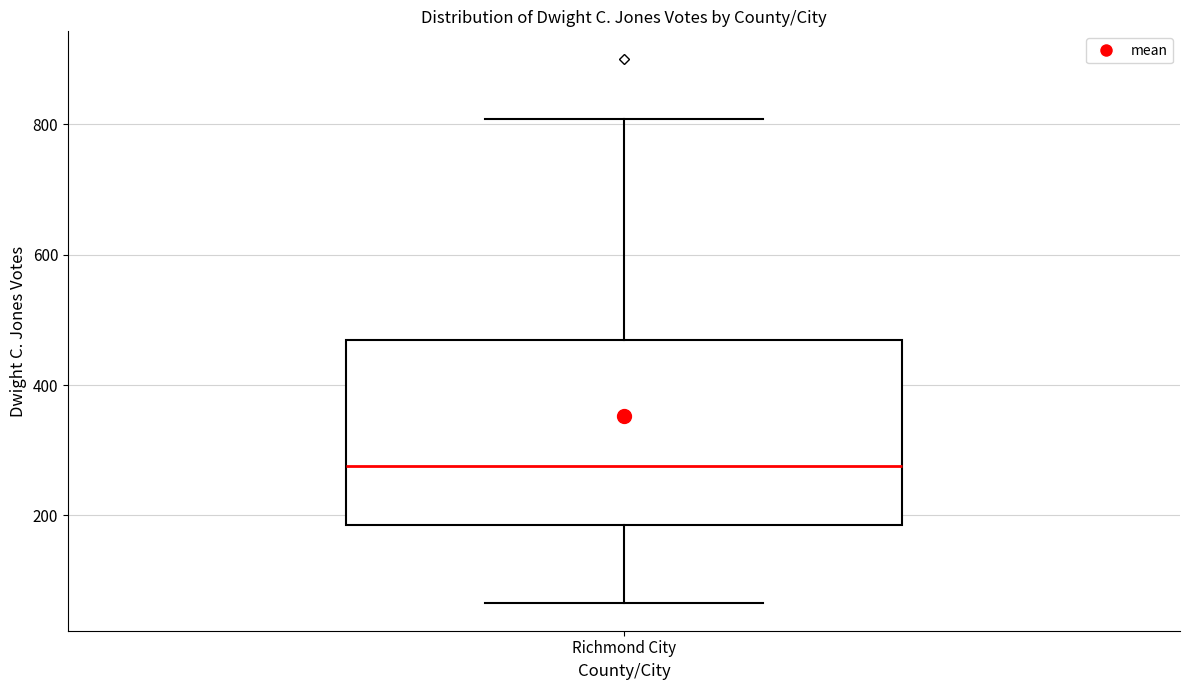

Where does the median line of the box for Richmond City sit on the y-axis? The values are not printed on the chart, so give them approximately, as read against the axis.

280